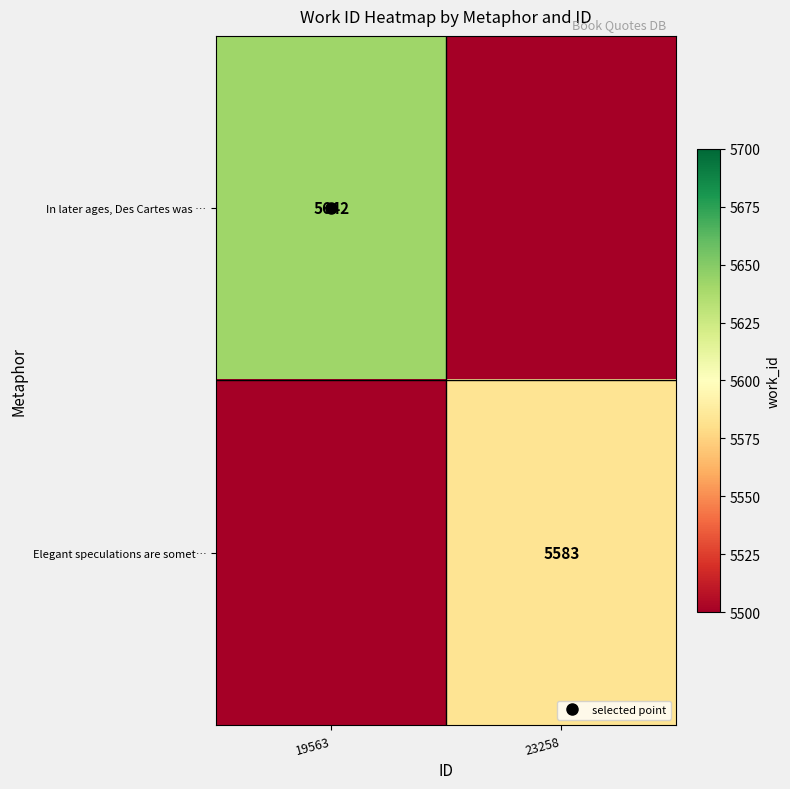

The value of In later ages, Des Cartes was … at 19563 is 9132. True or false?

False